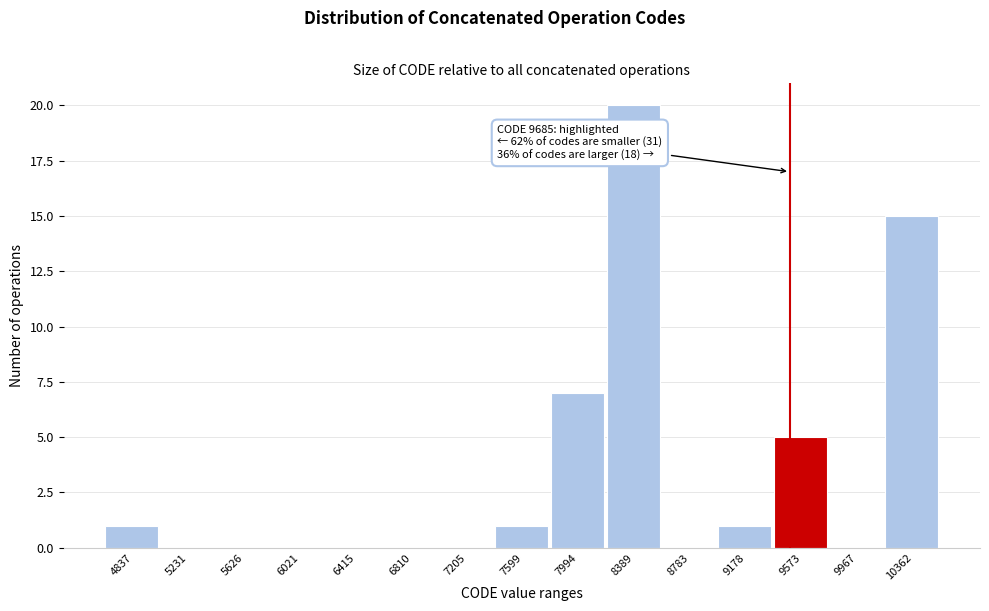

Reading left to right, what are all the values shown in this chart?

4837=1	5231=0	5626=0	6021=0	6415=0	6810=0	7205=0	7599=1	7994=7	8389=20	8783=0	9178=1	9573=5	9967=0	10362=15